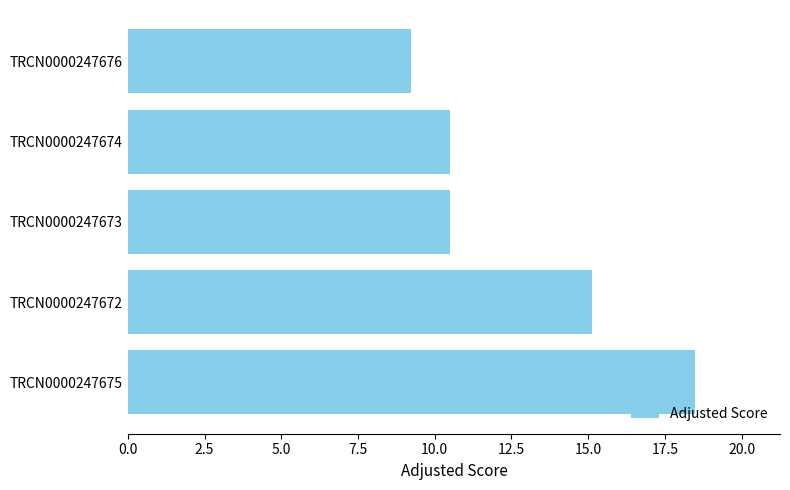

What is the sum of all values?

63.8